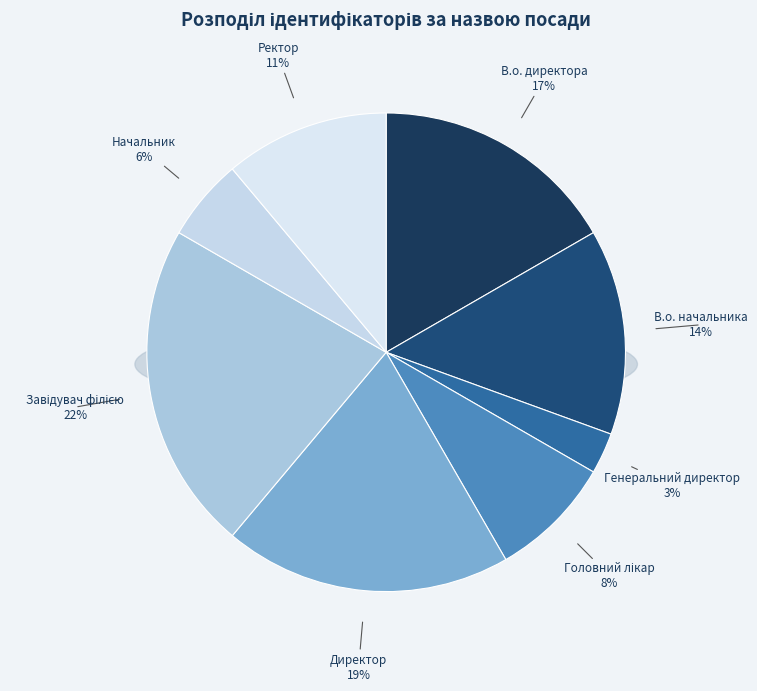

What percentage is the В.о. директора slice, to the nearest percent?

17%